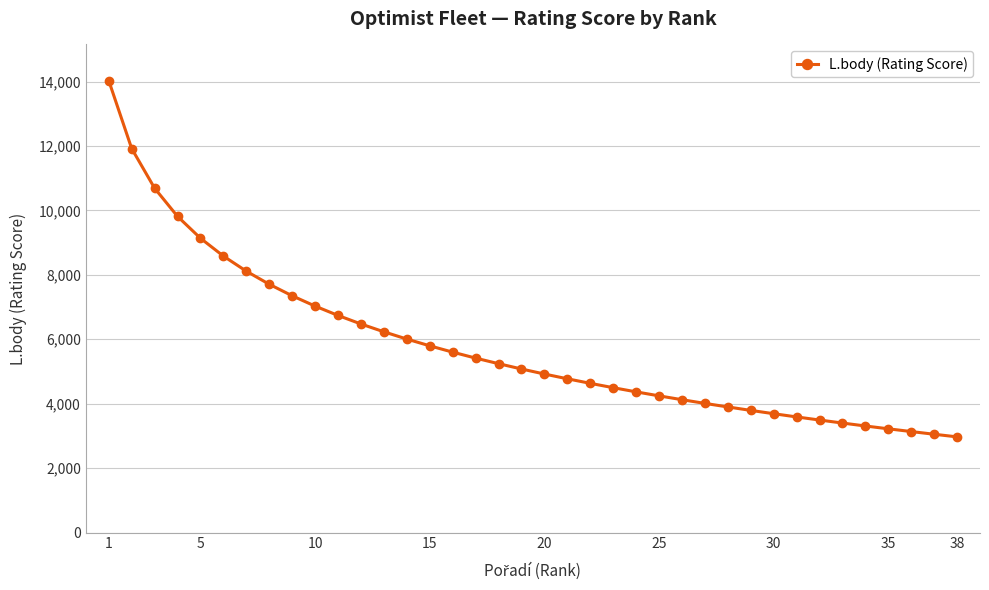

What is the value of the 16th point from the left?

5600